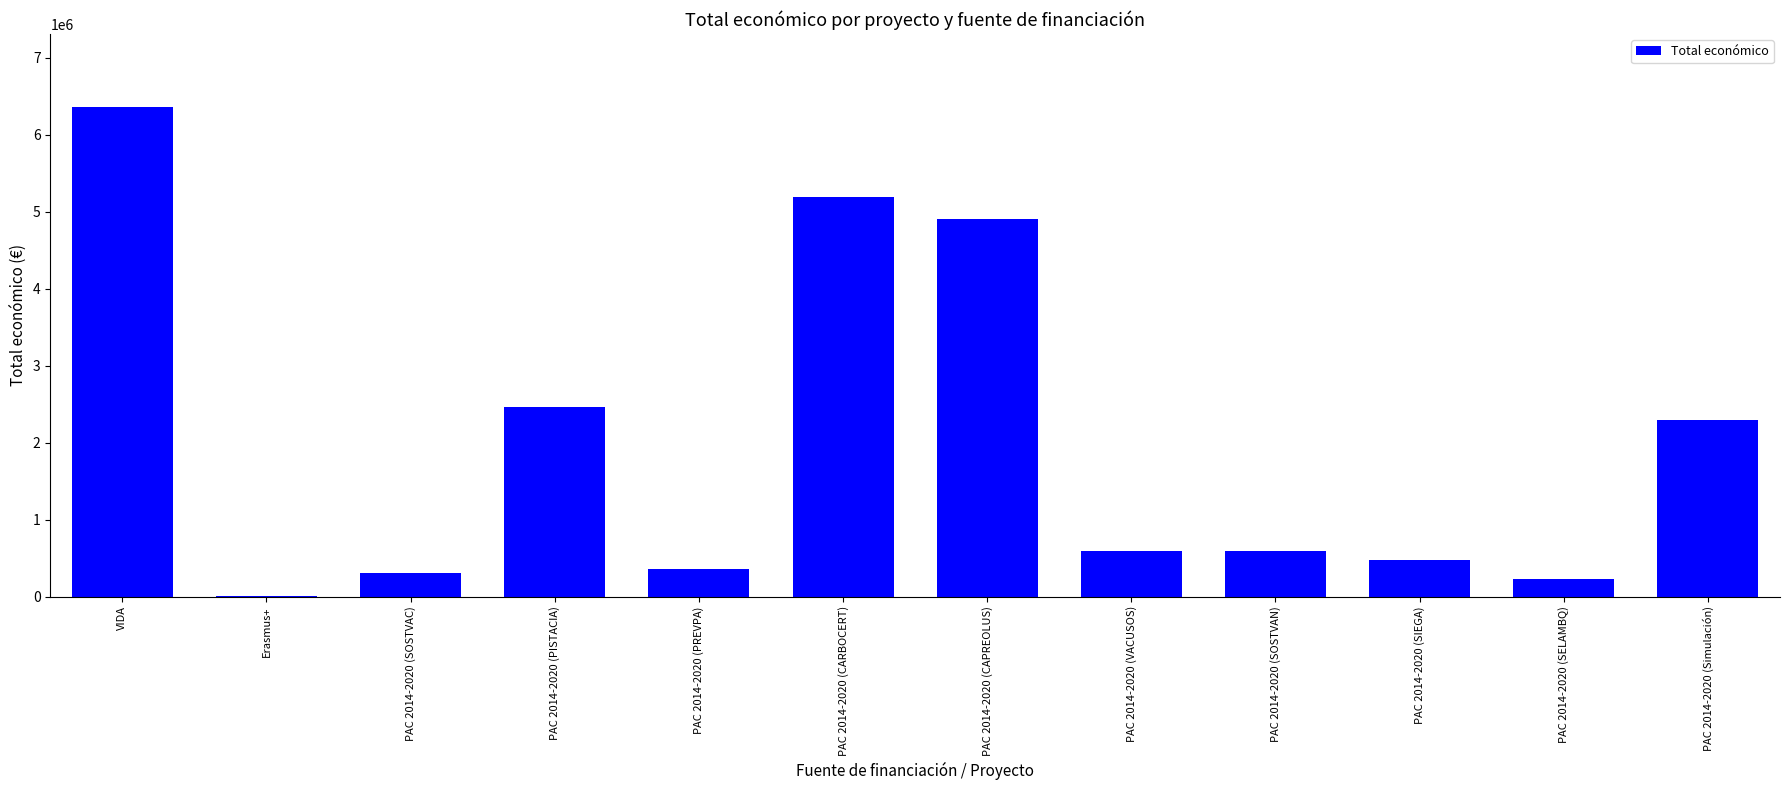

Between PAC 2014-2020 (PREVPA) and PAC 2014-2020 (Simulación), which is larger?

PAC 2014-2020 (Simulación)